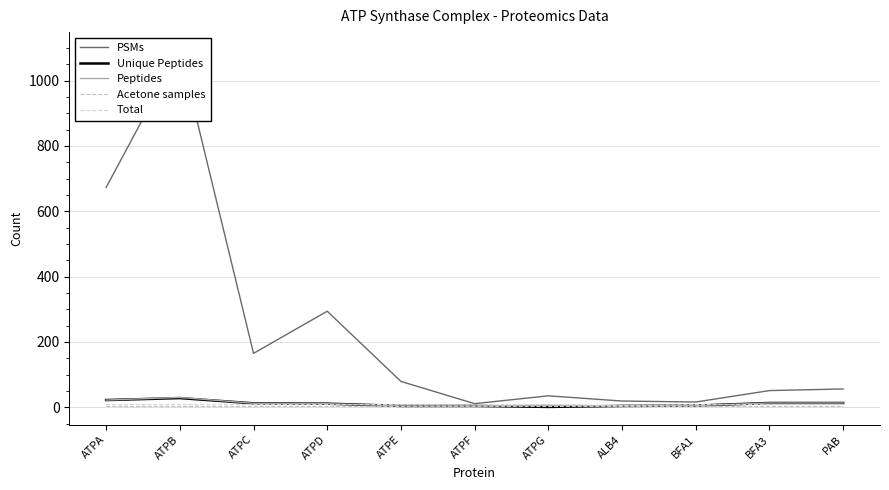

How many Total values are between 8 and 9?

9